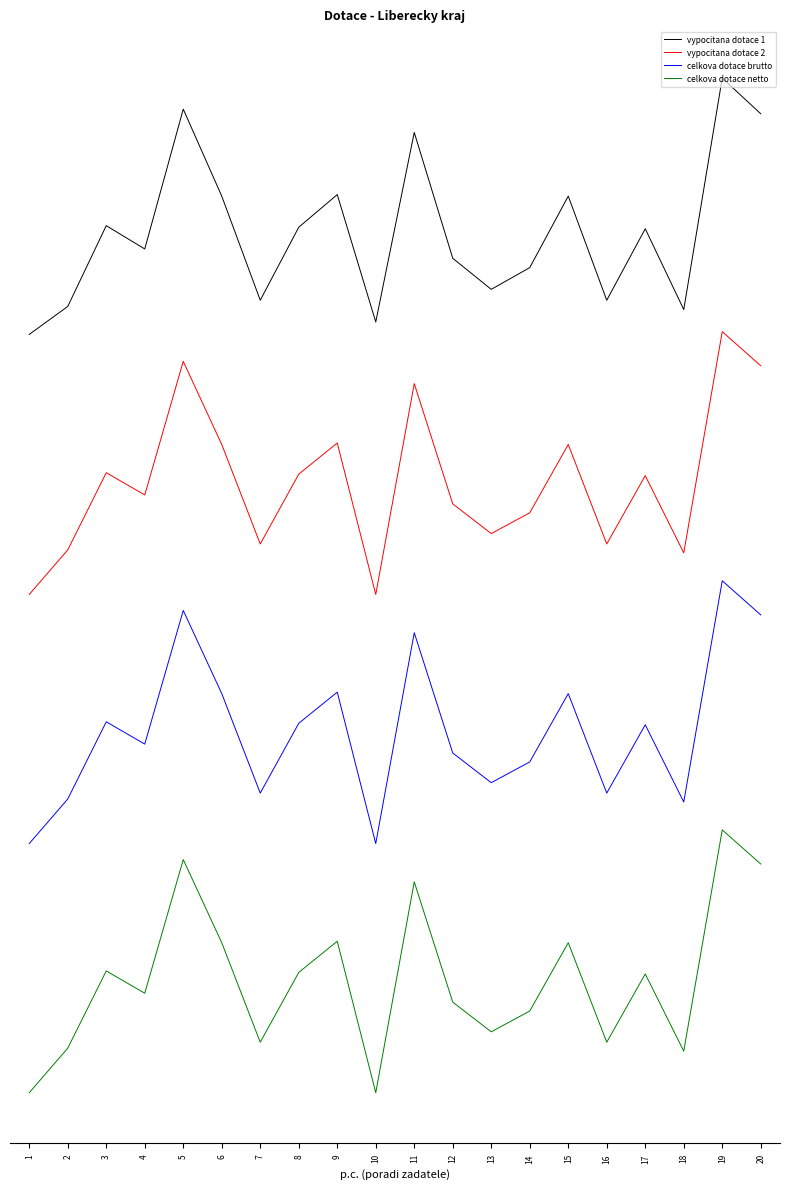

True or false: vypocitana dotace 2 has more than 0 points higher than both neighbors.

True